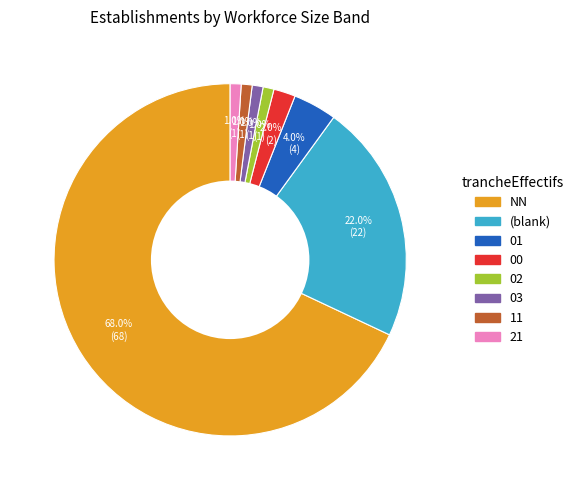

Does any single category account for the majority?

Yes